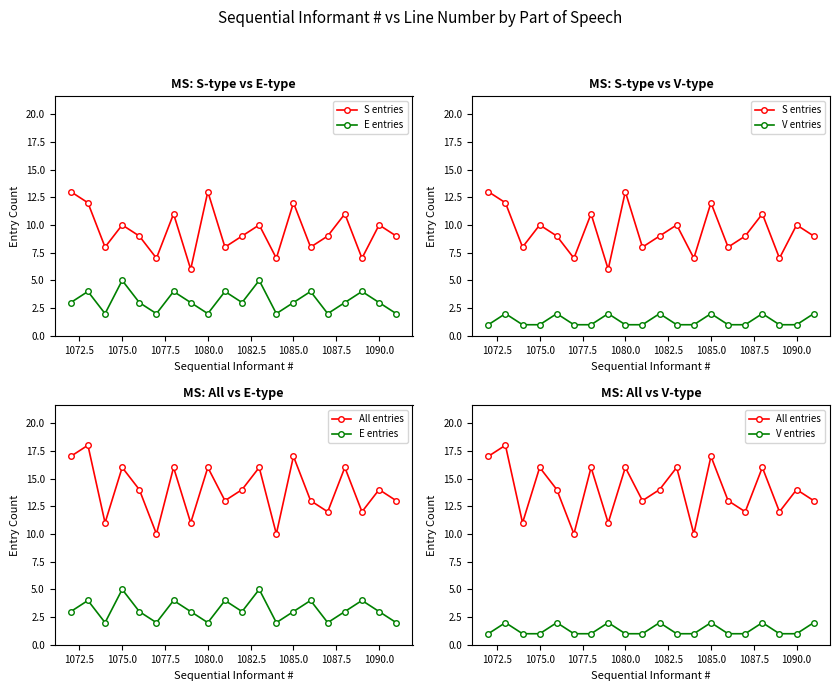

Is this an area chart (filled region under the line)?

No